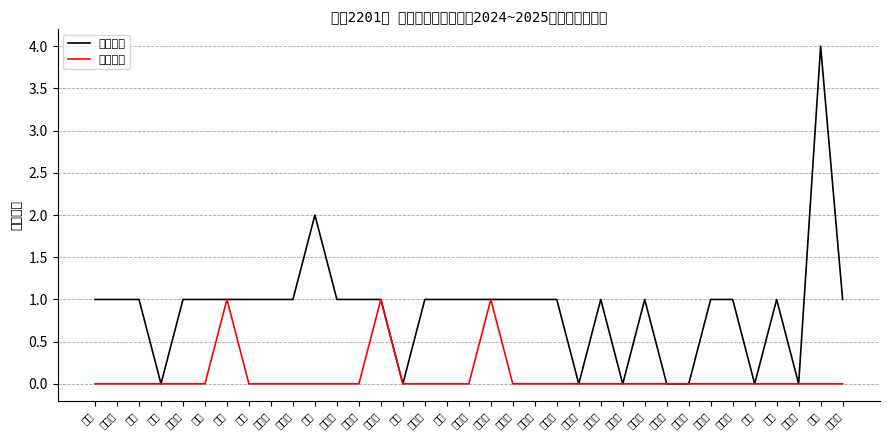

How many 学科考赛 values are between 1 and 2?

26